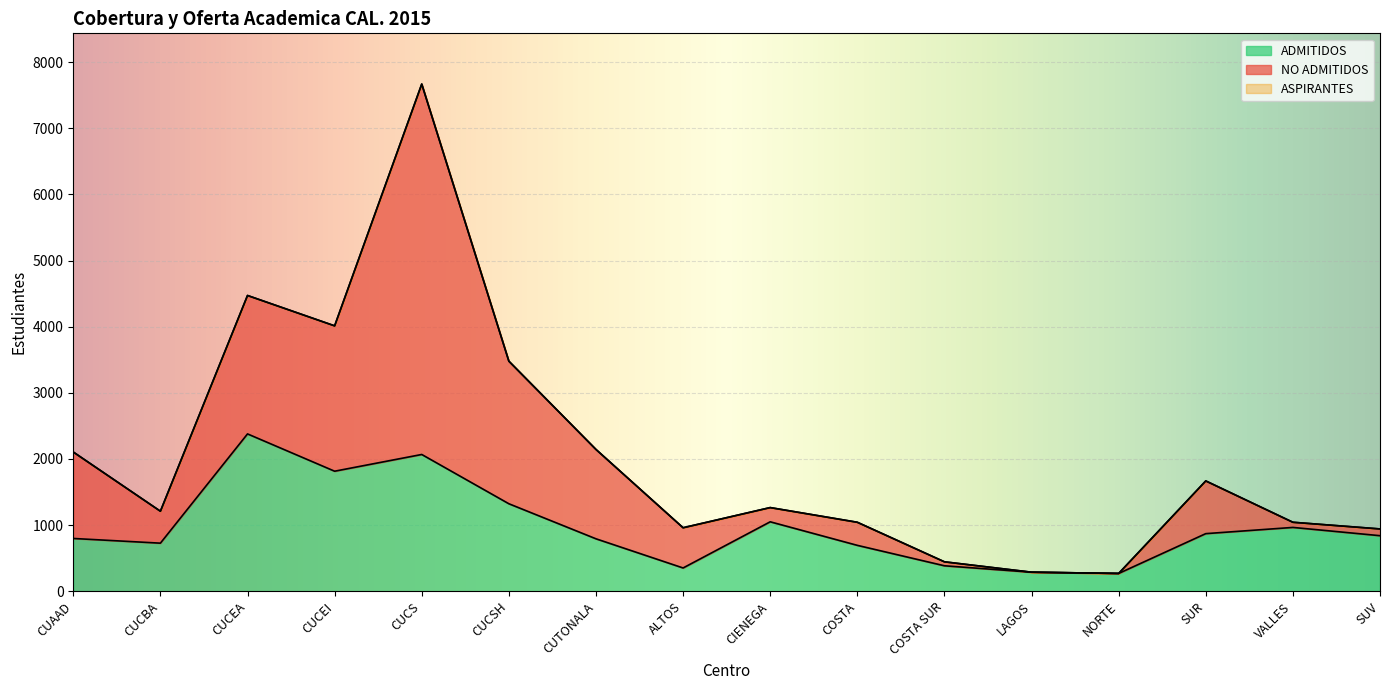

The value of ADMITIDOS at CUCEA is 3892. True or false?

False